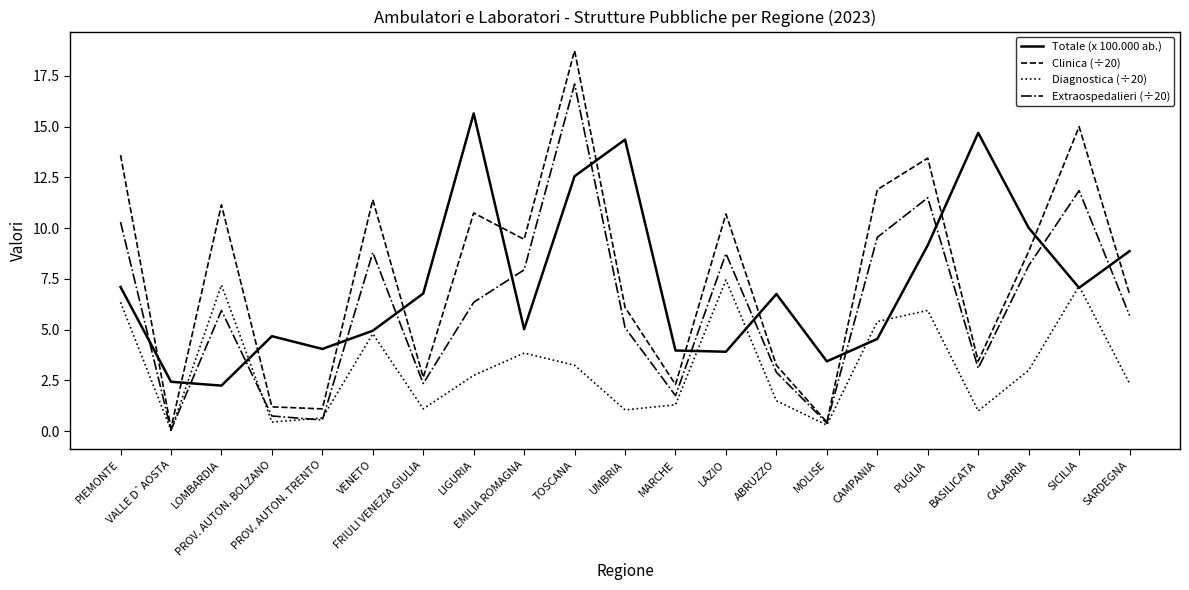

At how many categories does at least one series exceed 18?

1